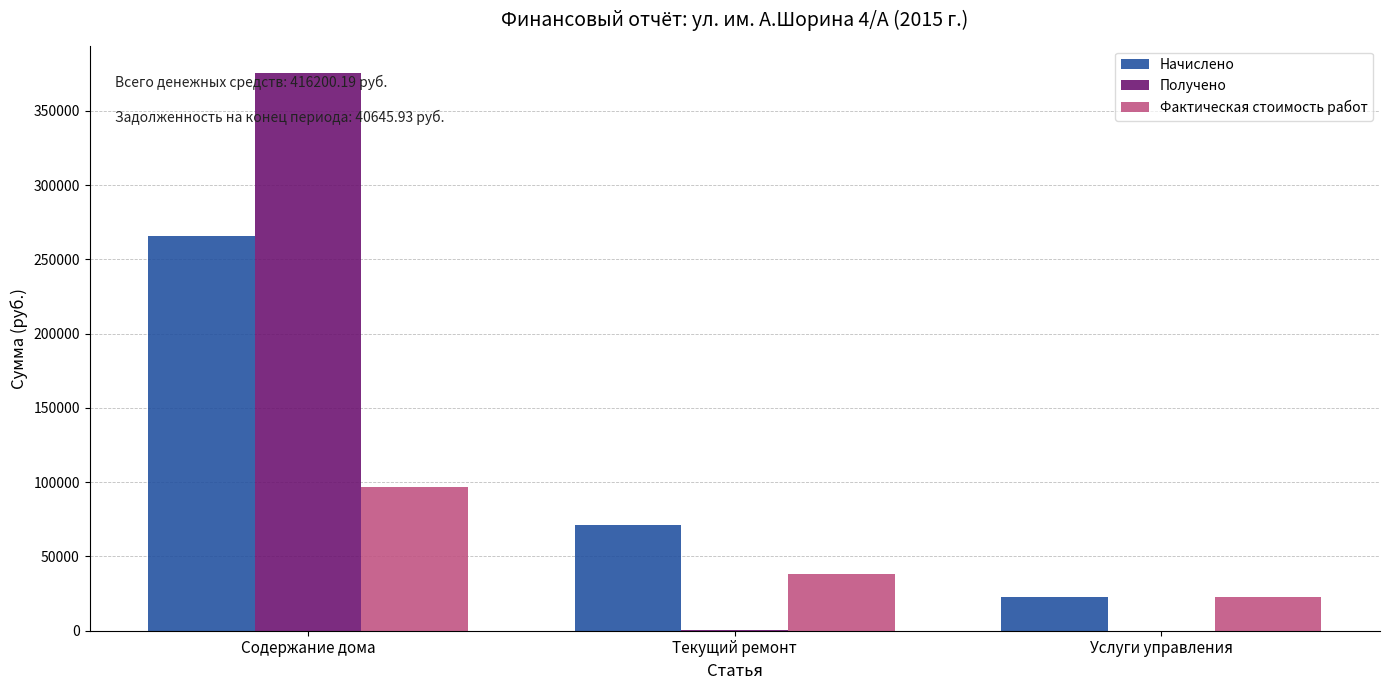

Which category has the highest value in the Начислено series?

Содержание дома